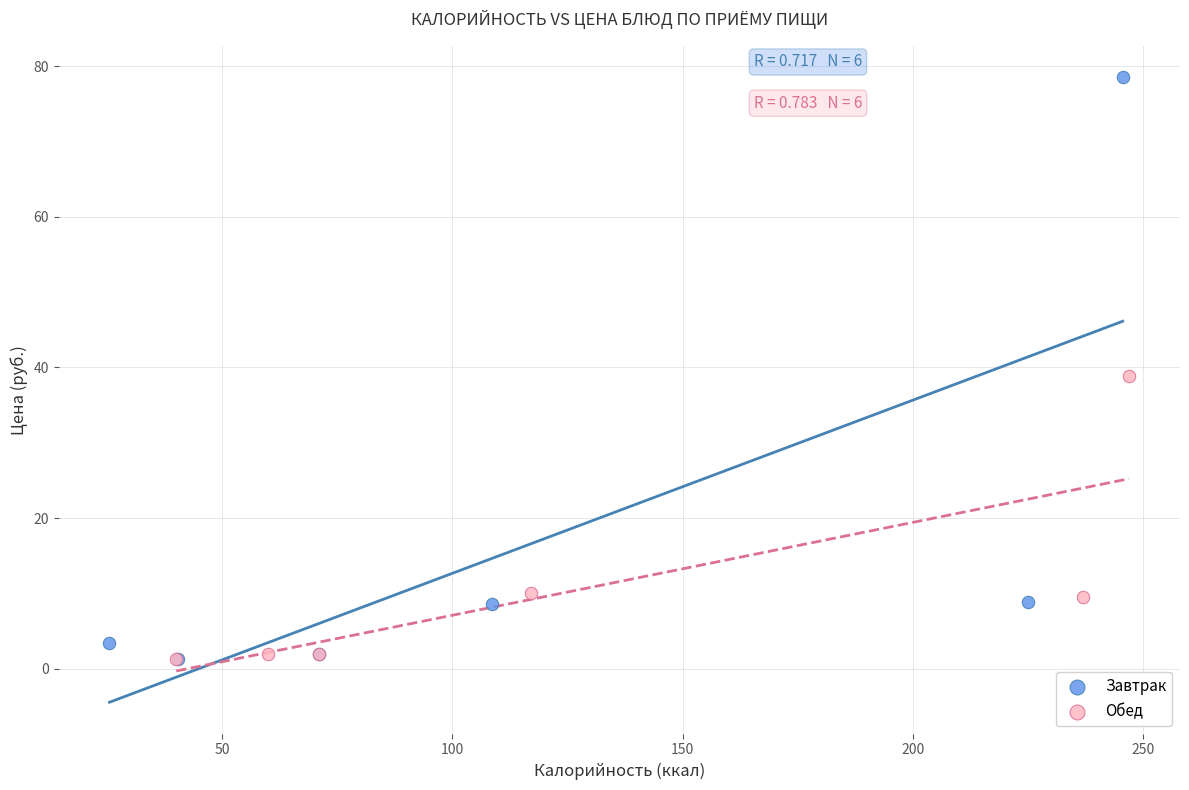

What are all the series names shown in the legend?

Завтрак, Обед